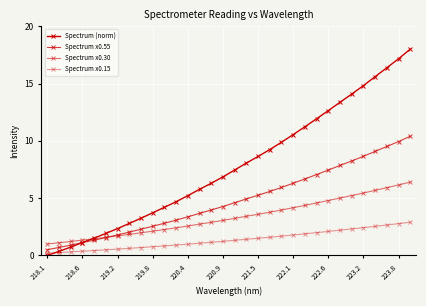

What is the difference between the second highest and minimum values in the Spectrum x0.55 series?

9.4